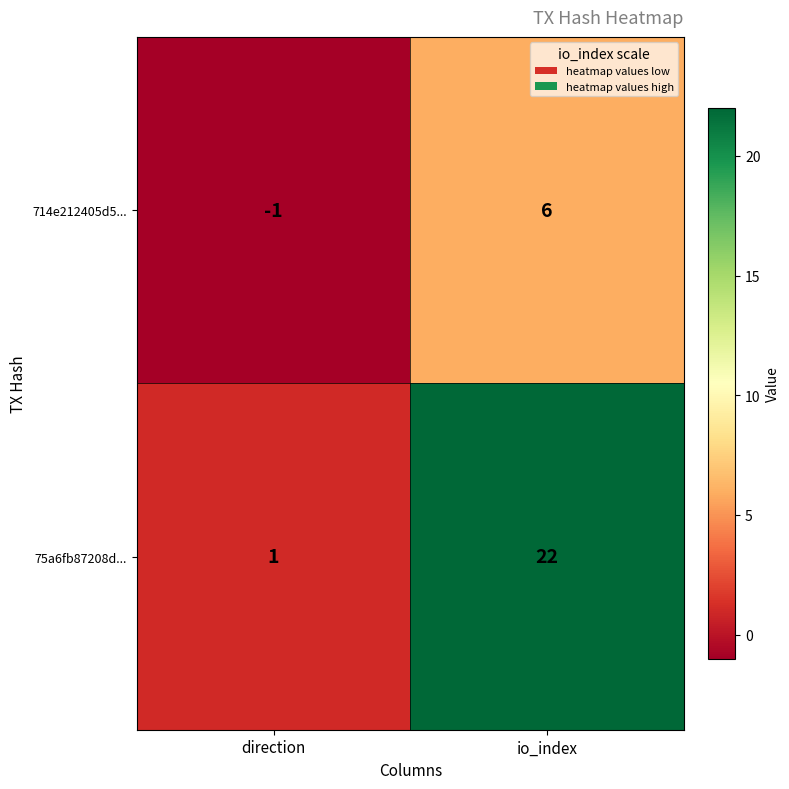

Which category has the highest value across all series?

io_index